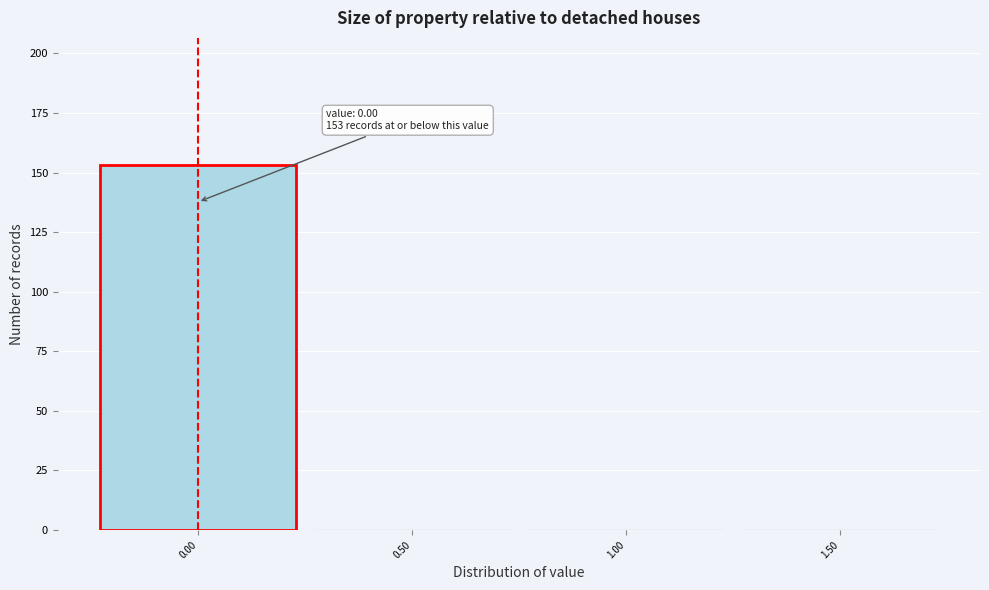

Over which range of the x-axis is the bar tallest?

-0.25 to 0.25